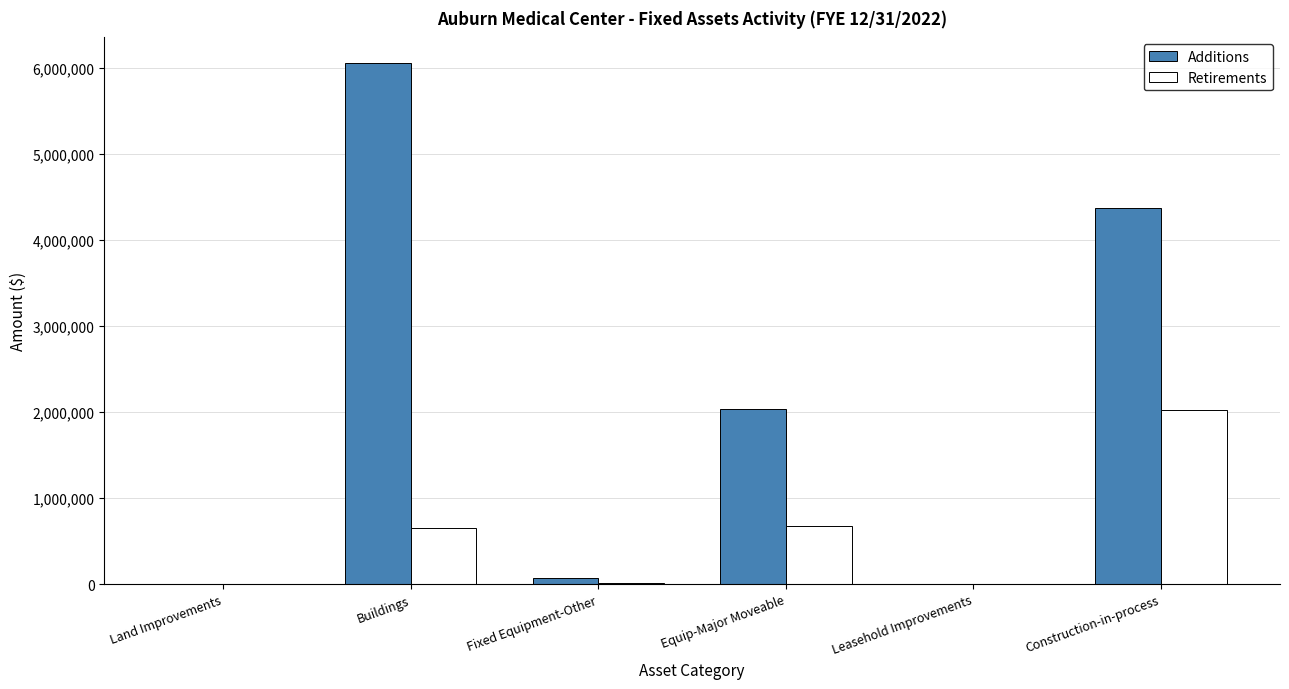

Between Equip-Major Moveable and Construction-in-process, which series saw the biggest shift?

Additions